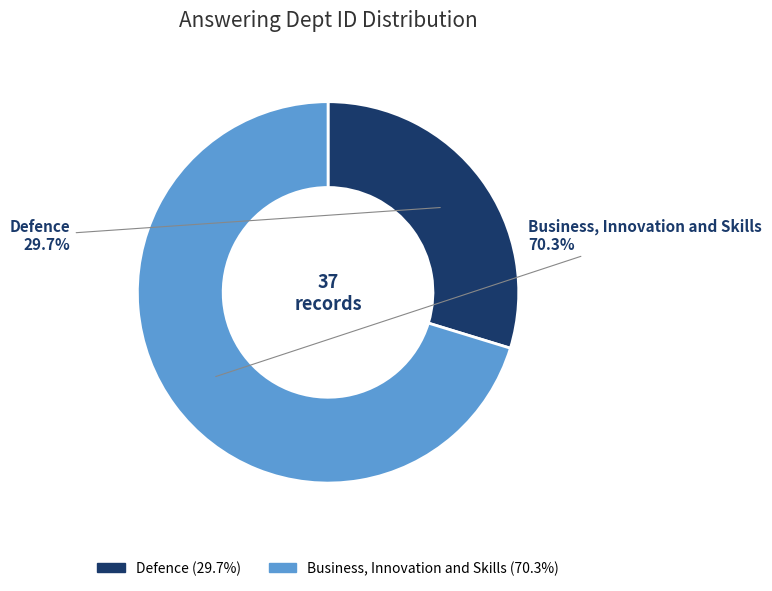

To the nearest percent, what is the difference between the Business, Innovation and Skills and Defence slice percentages?

41%